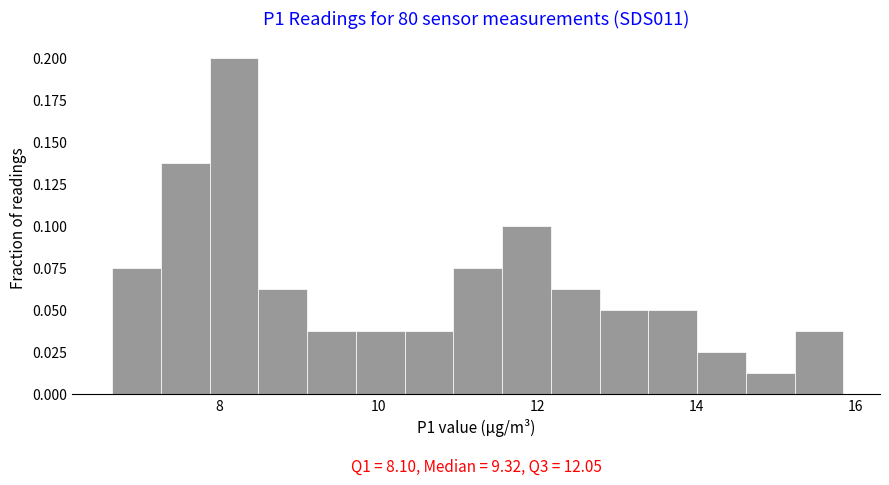

Around what value on the x-axis is the tallest bar? Give the approximate position of its centre, as read against the axis.

8.2